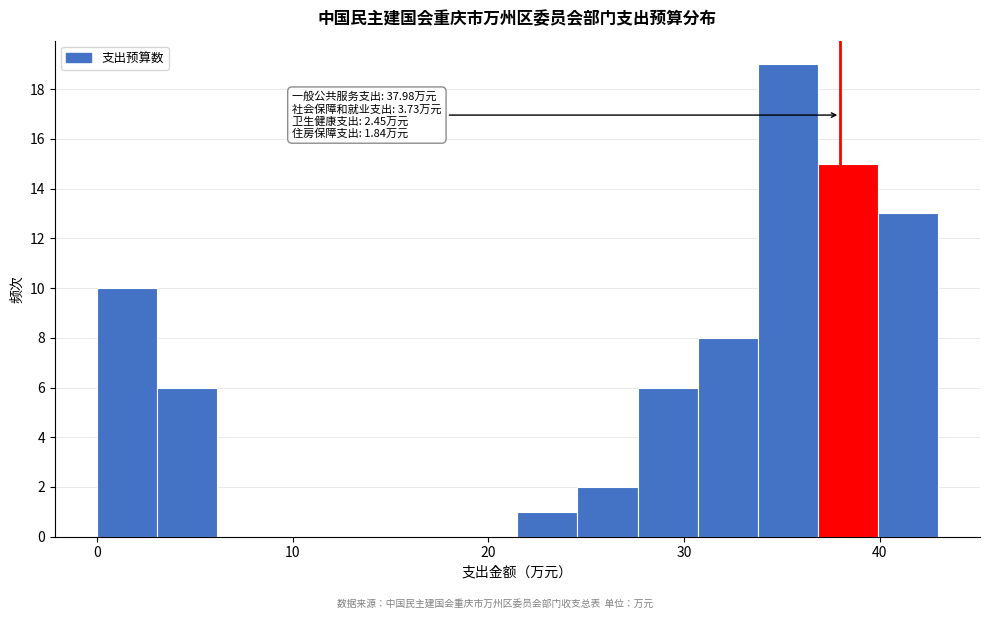

Read against the x-axis, roughly where is the centre of the tallest bar?

35